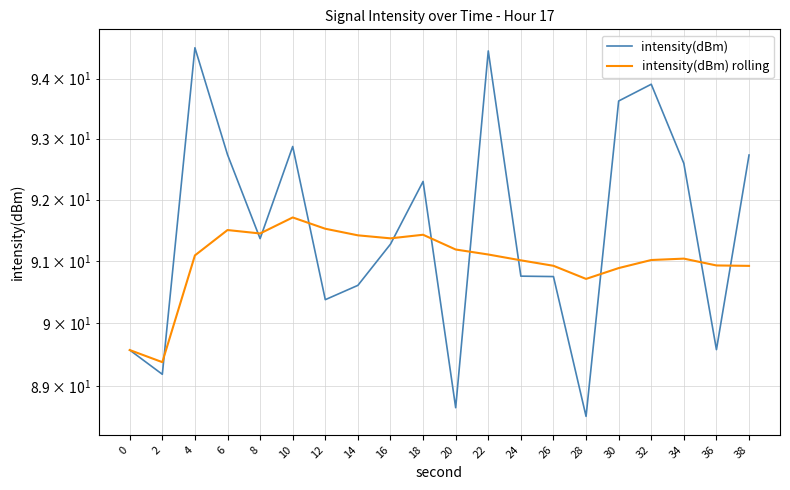

The value of intensity(dBm) at 30 is 21.2. True or false?

False